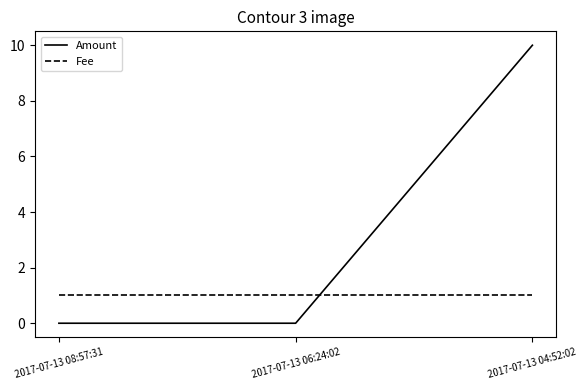

Is the value of Amount at 2017-07-13 04:52:02 greater than the value of Fee at 2017-07-13 08:57:31?

Yes